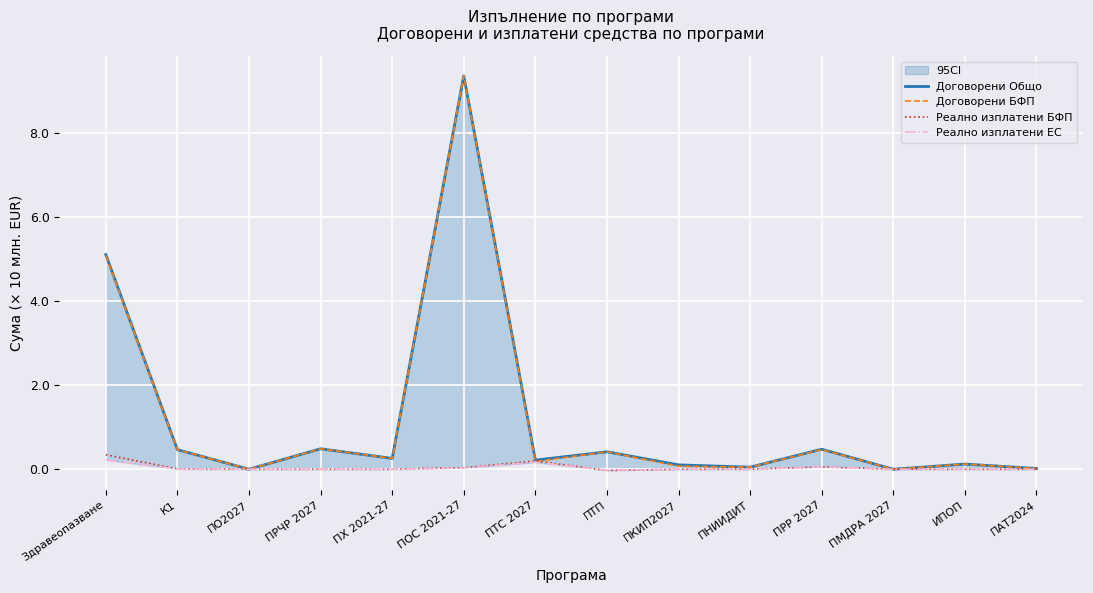

Where is the first local minimum for Реално изплатени ЕС?

ПТП